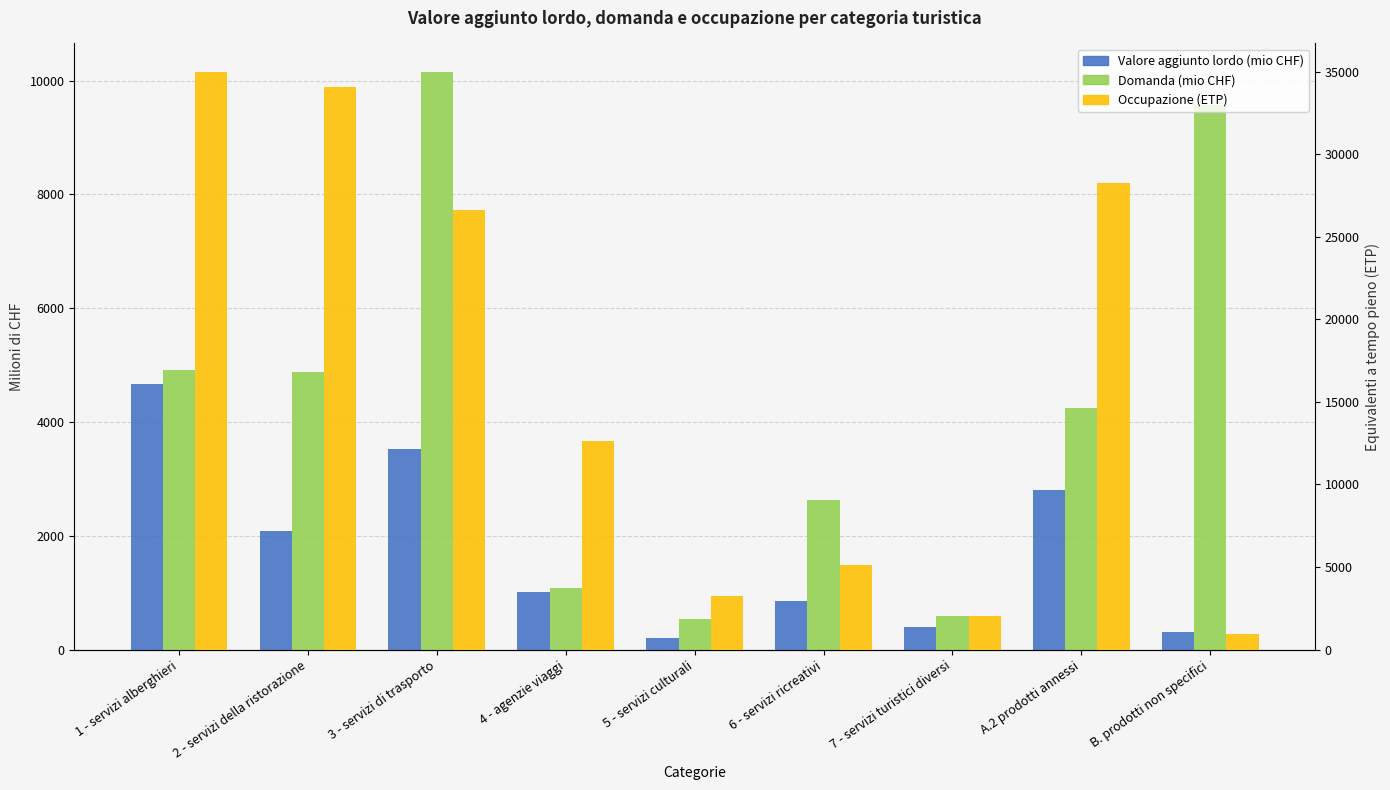

How many data points in Valore aggiunto lordo (mio CHF) are above 1012?

5